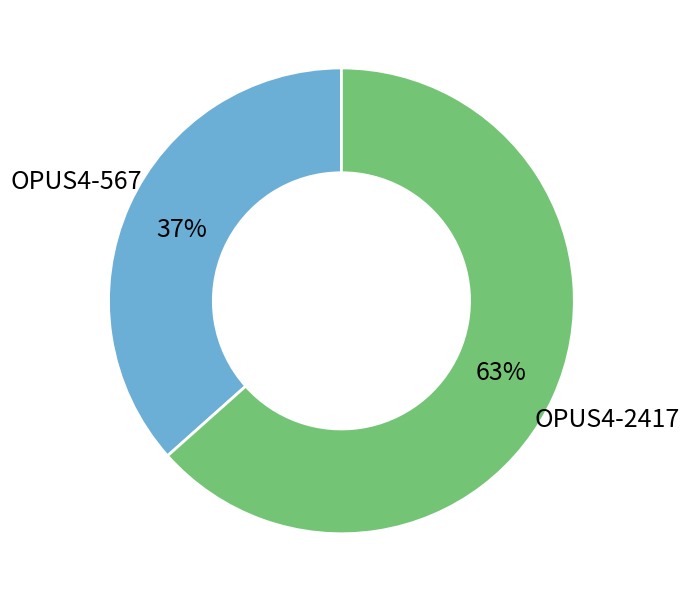

To the nearest percent, what is the average slice percentage?

50%